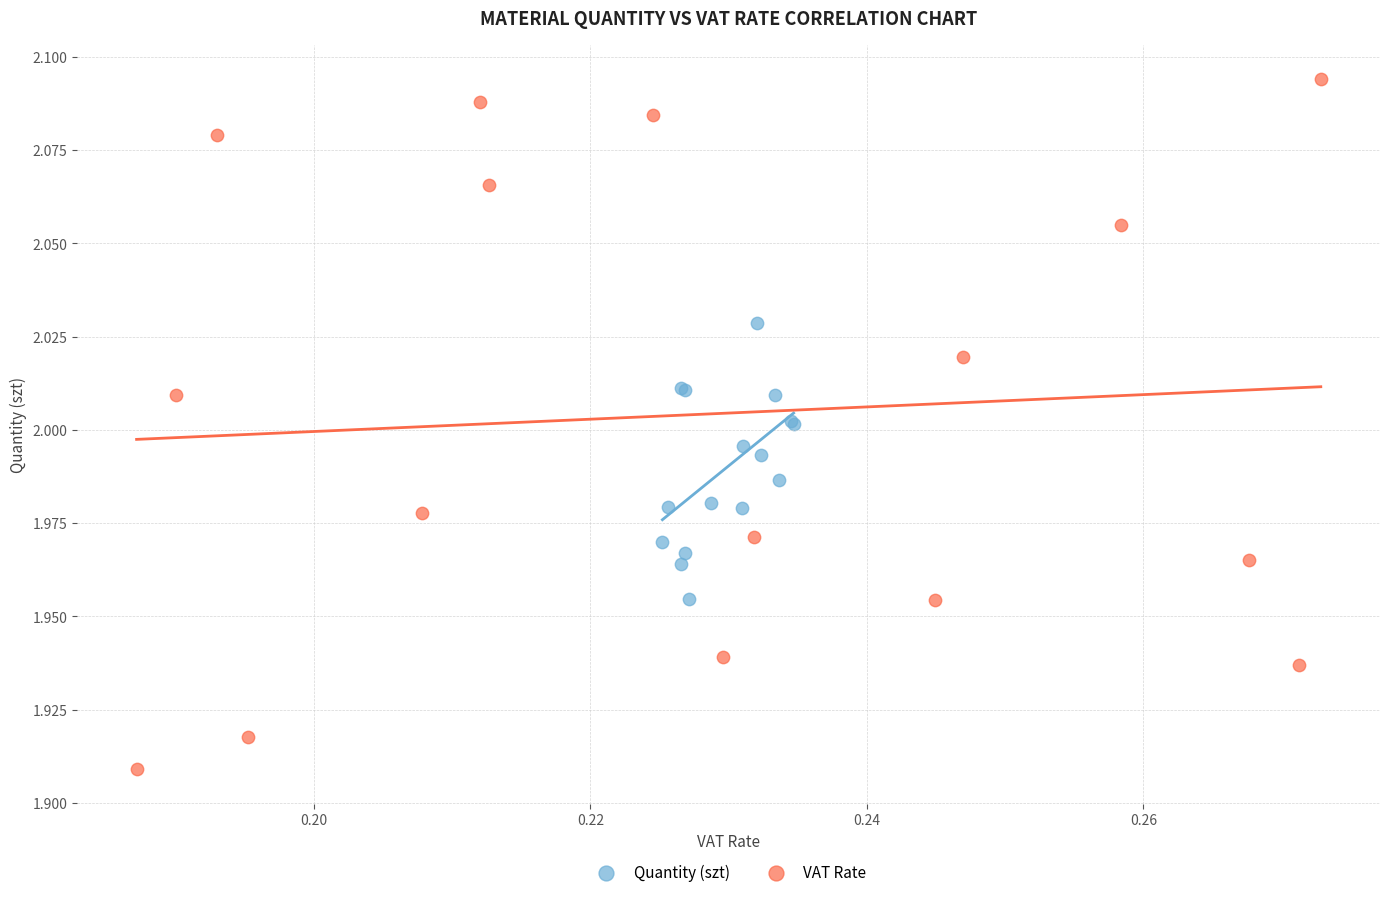

Which series reaches the maximum Y coordinate?

VAT Rate